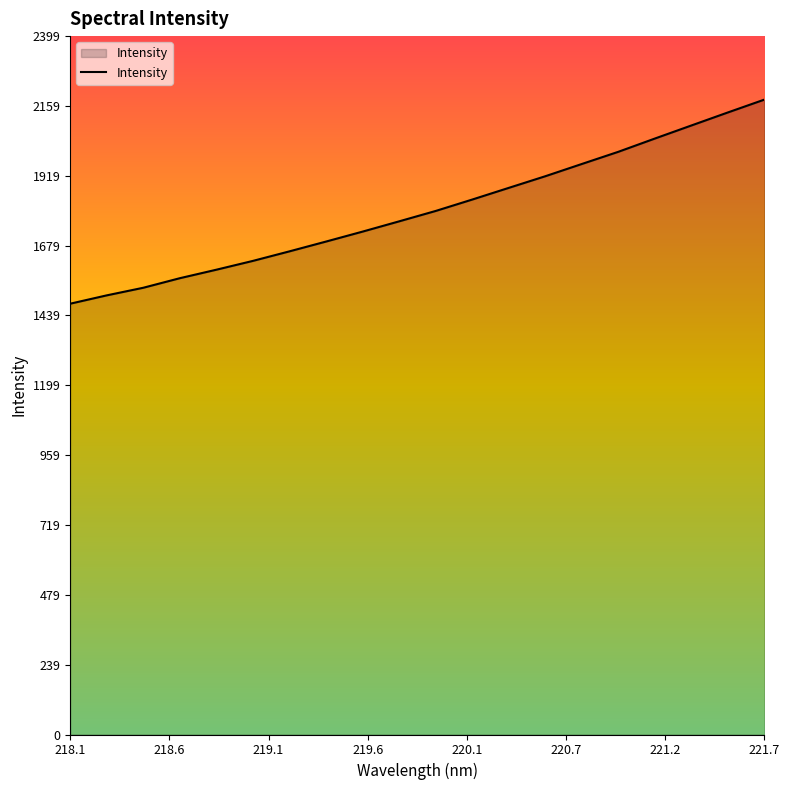

What is the smallest value displayed?

1480.2